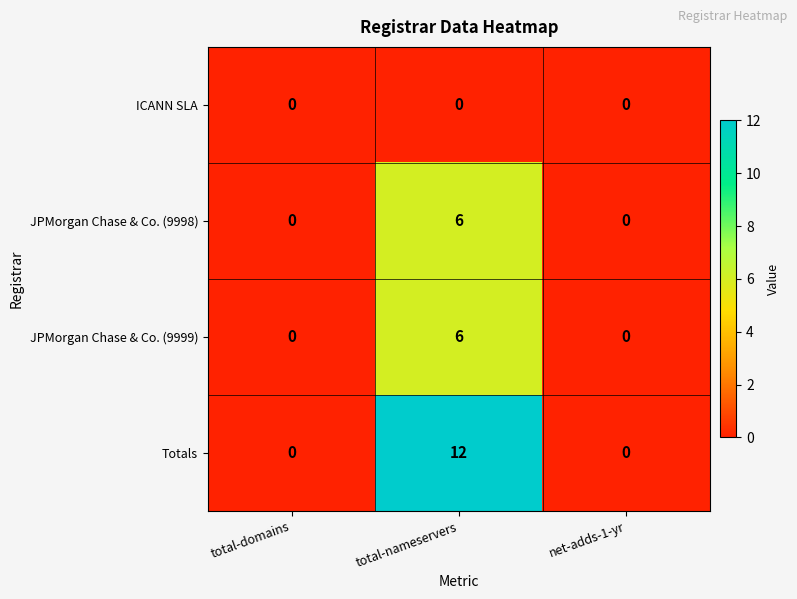

The Totals series shows 6 at total-domains. True or false?

False